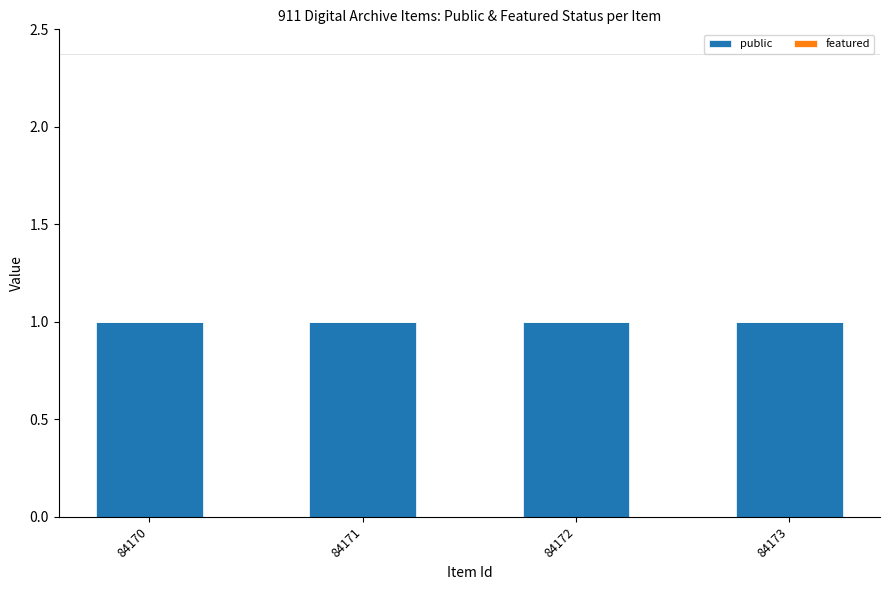

True or false: public has a value of 2 at 84173.

False